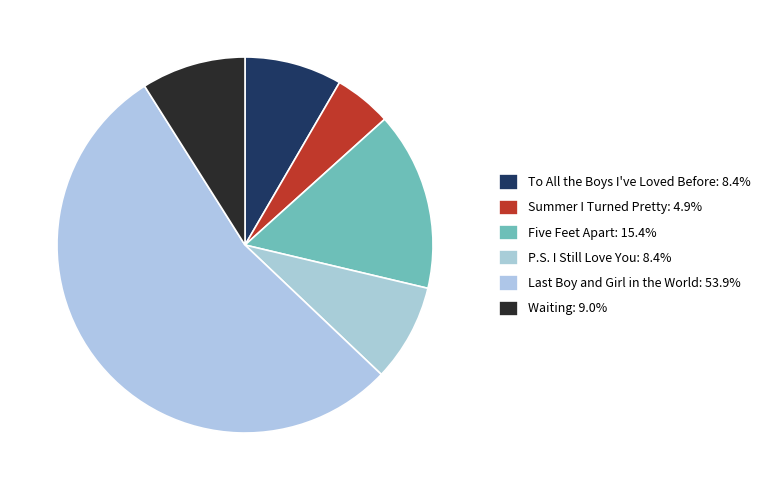

Rank the categories by value from highest to lowest.

Last Boy and Girl in the World, Five Feet Apart, Waiting, P.S. I Still Love You, To All the Boys I've Loved Before, Summer I Turned Pretty